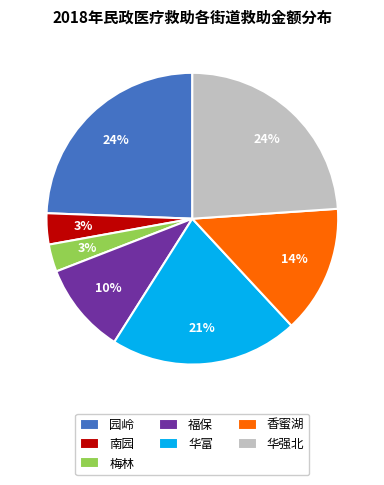

Do 南园 and 香蜜湖 together represent more than half of the pie?

No